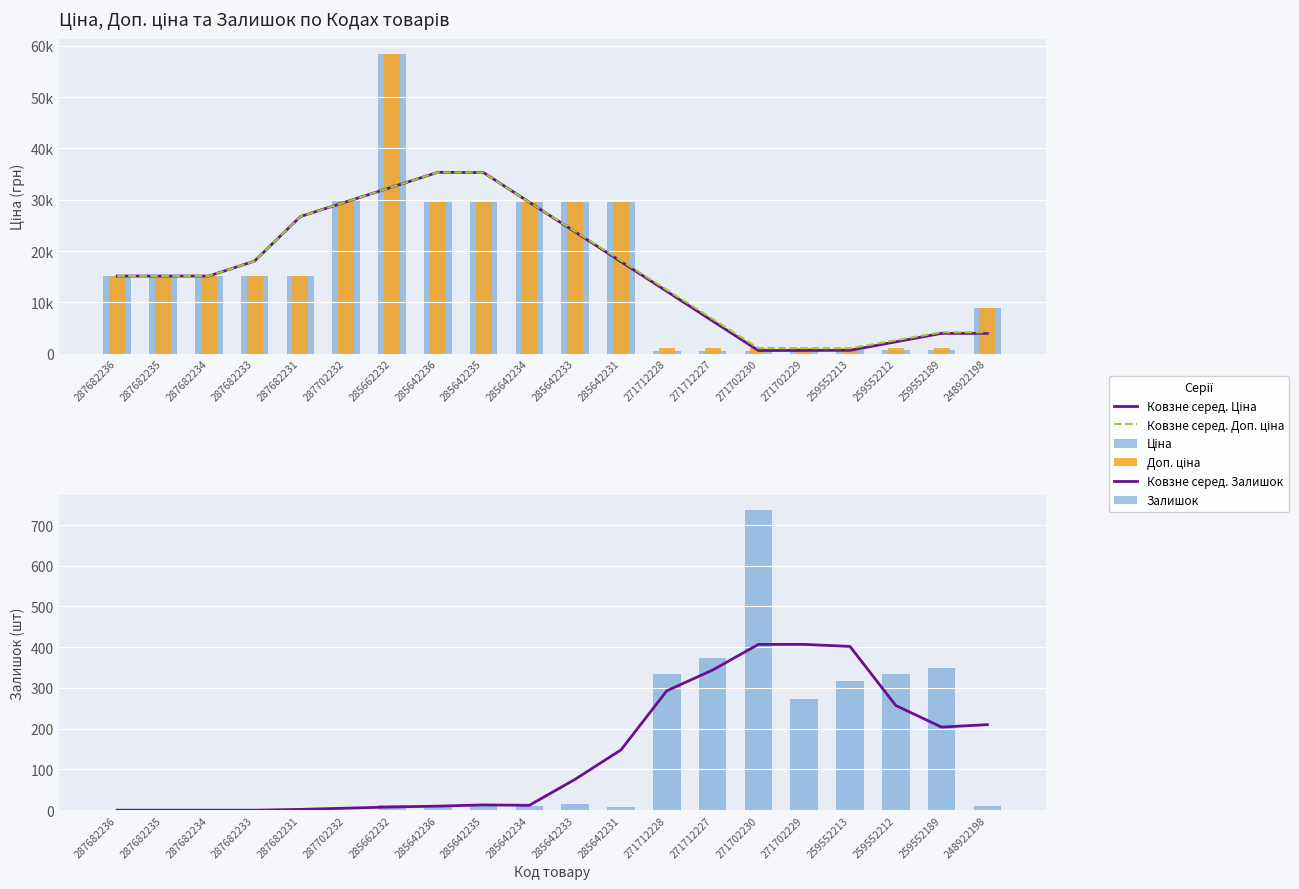

True or false: Ковзне серед. Залишок has a value of 483.7 at 271712228.

False